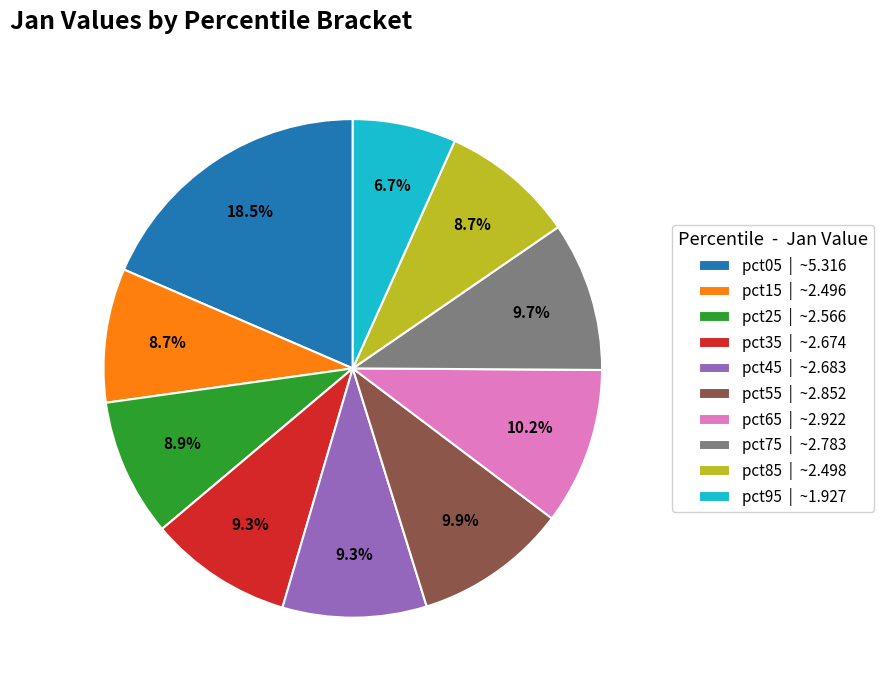

What is the largest slice in the pie chart?

pct05